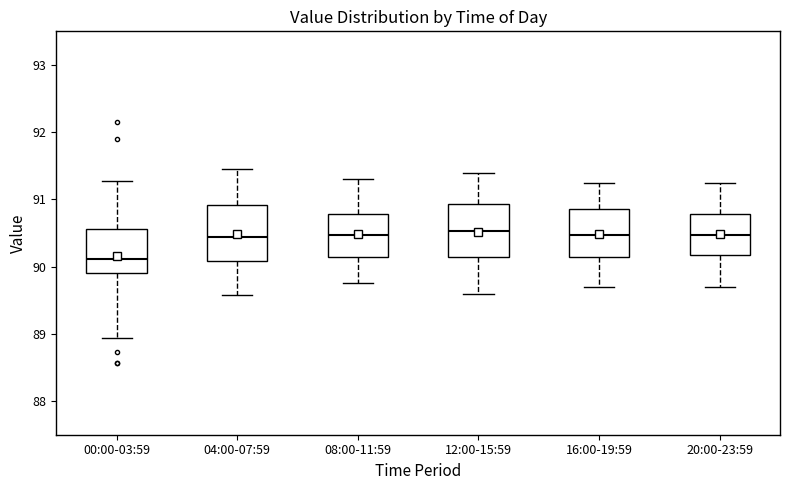

Reading left to right, read every box against the y-axis: the position of its median line, the range the box covers, and the ends of its whiskers. The values are not printed on the chart, so give them approximately, as read against the axis.

00:00-03:59: median 90.1, box 89.9 to 90.6, whiskers 88.9 to 91.3
04:00-07:59: median 90.4, box 90.1 to 90.9, whiskers 89.6 to 91.5
08:00-11:59: median 90.5, box 90.1 to 90.8, whiskers 89.8 to 91.3
12:00-15:59: median 90.5, box 90.1 to 90.9, whiskers 89.6 to 91.4
16:00-19:59: median 90.5, box 90.1 to 90.9, whiskers 89.7 to 91.3
20:00-23:59: median 90.5, box 90.2 to 90.8, whiskers 89.7 to 91.3